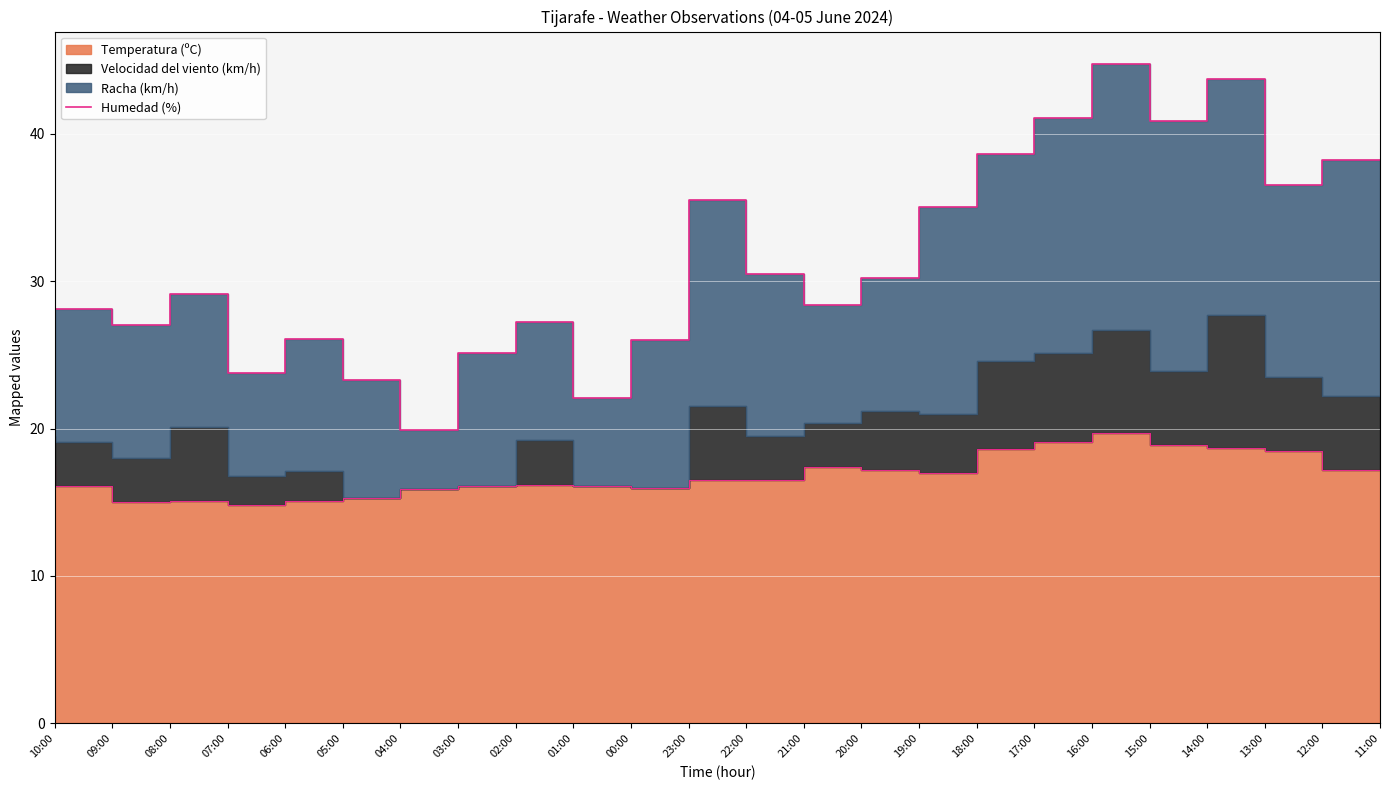

How many lines are shown in the chart?

1